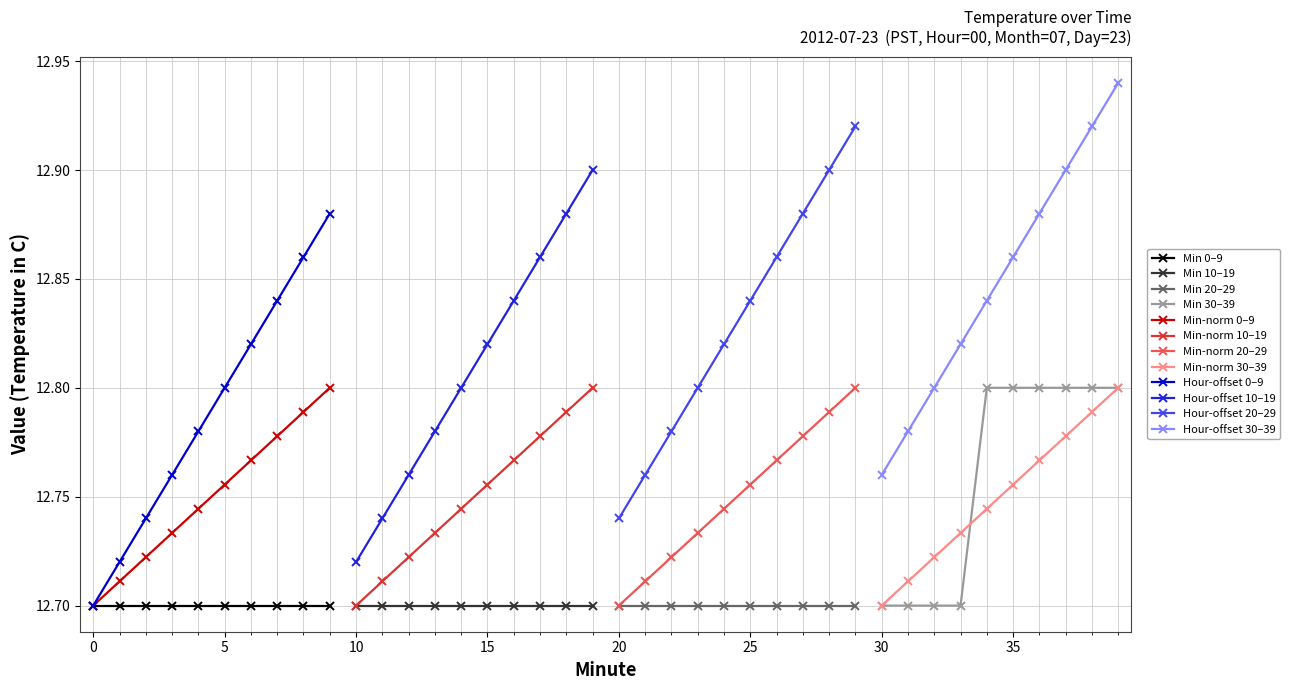

True or false: Min-norm 0–9 has a value of 16.5 at 0.

False